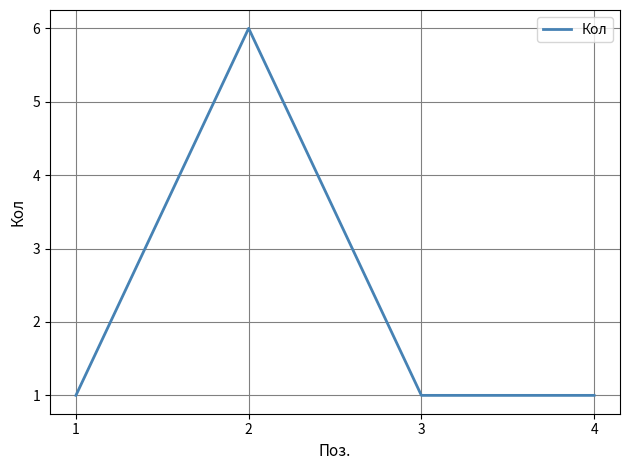

Count the number of categories in the chart.

4